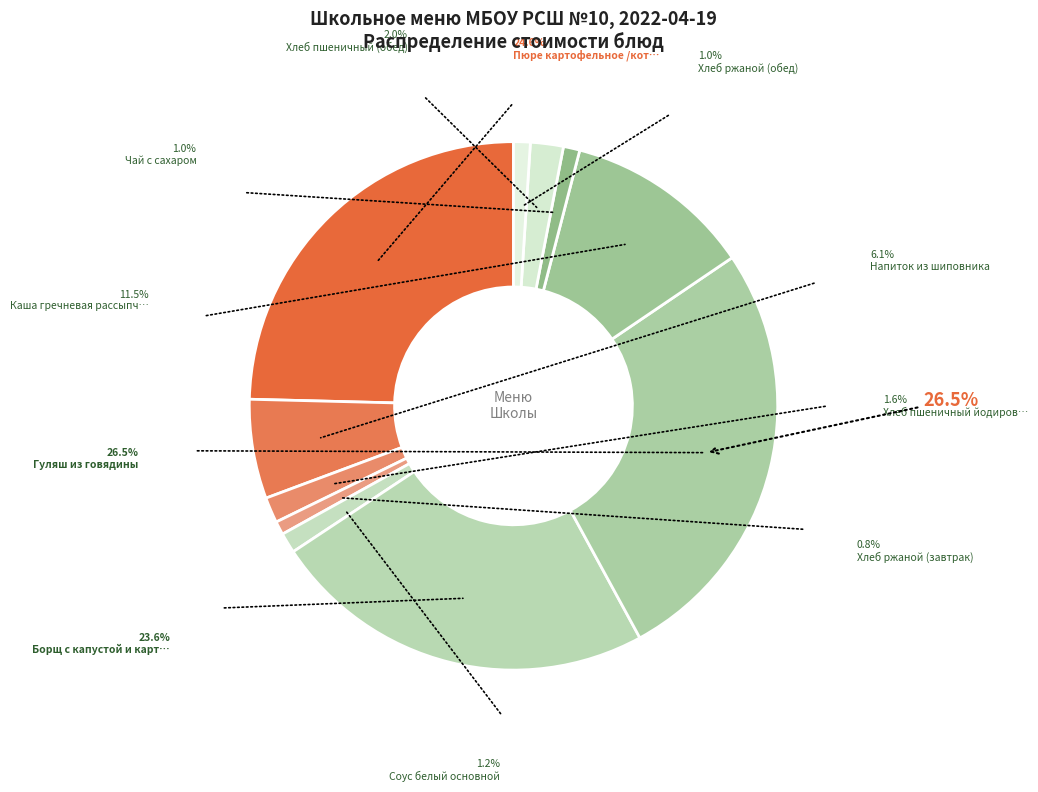

Count the number of slices in the pie.

11